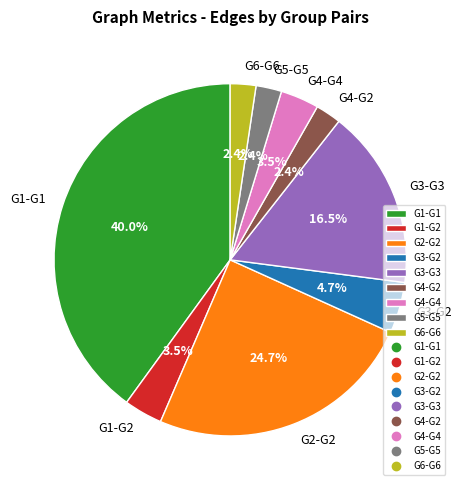

Which category has the biggest portion of the pie?

G1-G1